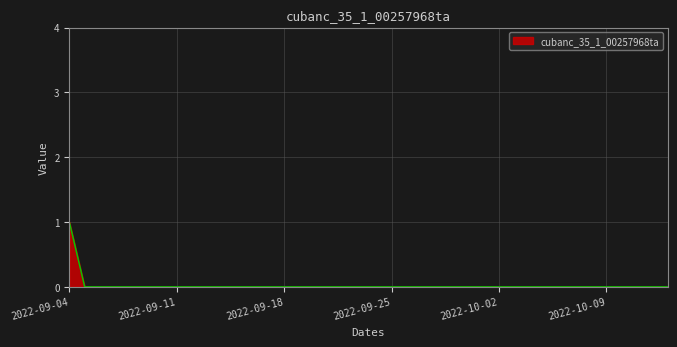

At which category does the chart reach its peak across all series?

2022-09-04